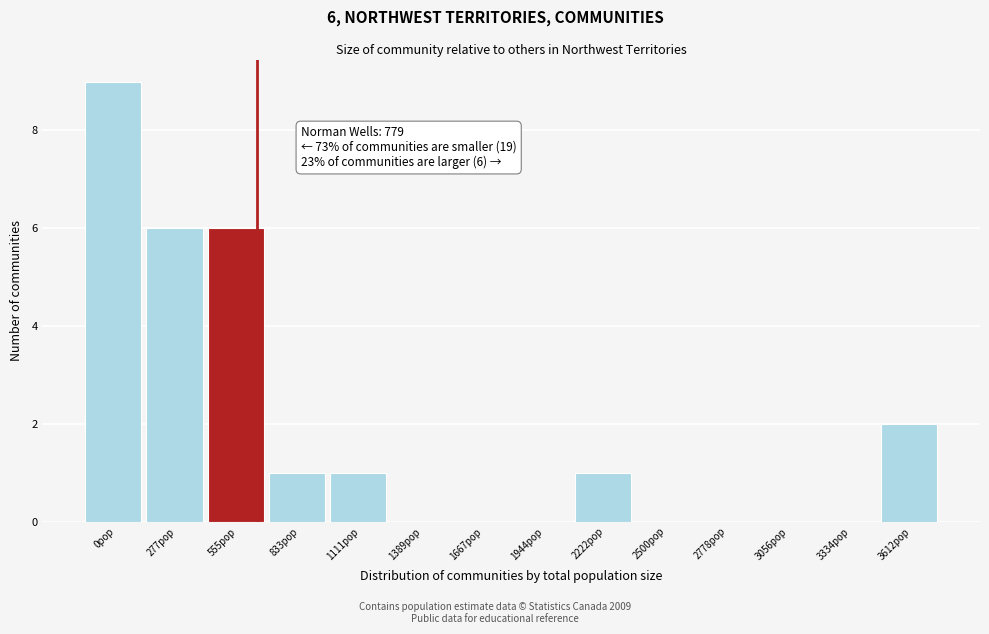

Reading left to right, what are all the values shown in this chart?

0pop=9	277pop=6	555pop=6	833pop=1	1111pop=1	1389pop=0	1667pop=0	1944pop=0	2222pop=1	2500pop=0	2778pop=0	3056pop=0	3334pop=0	3612pop=2